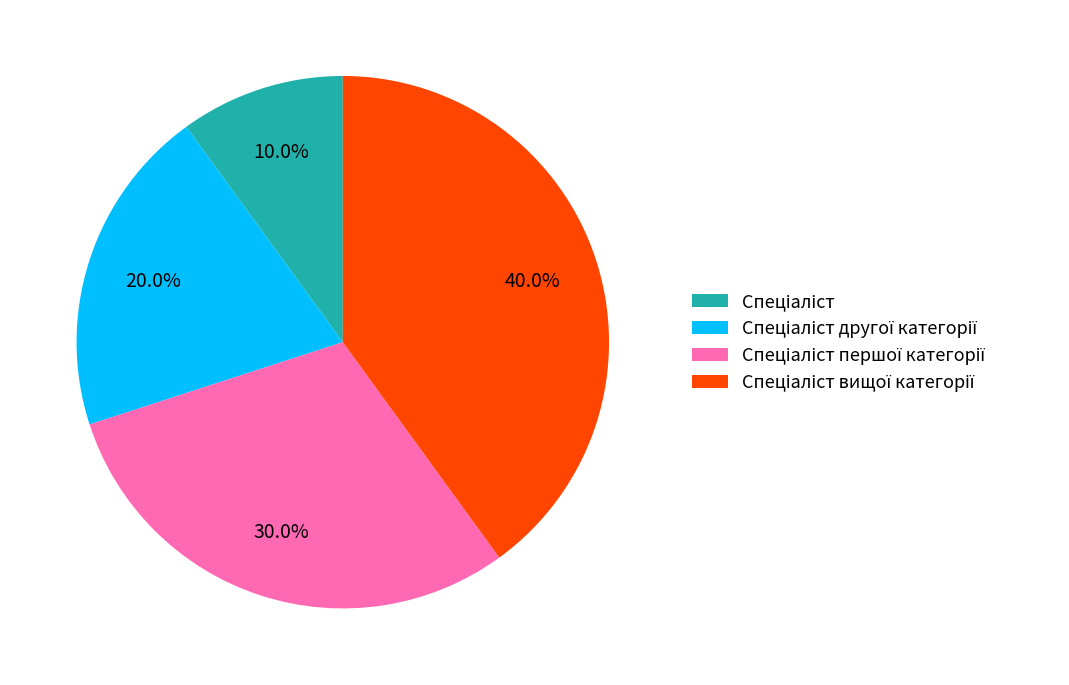

Is there a majority slice in this chart?

No